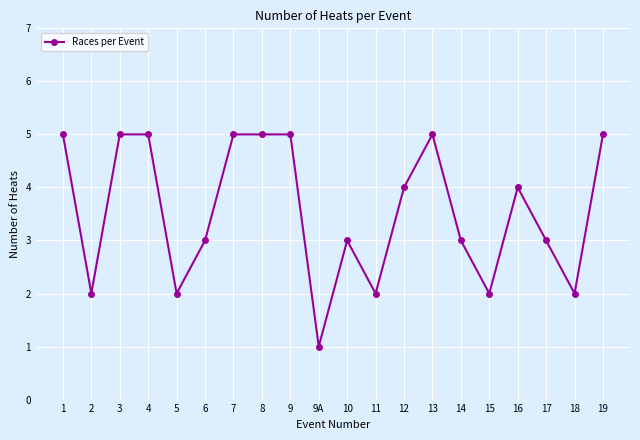

What is the difference between the maximum and minimum values?

4